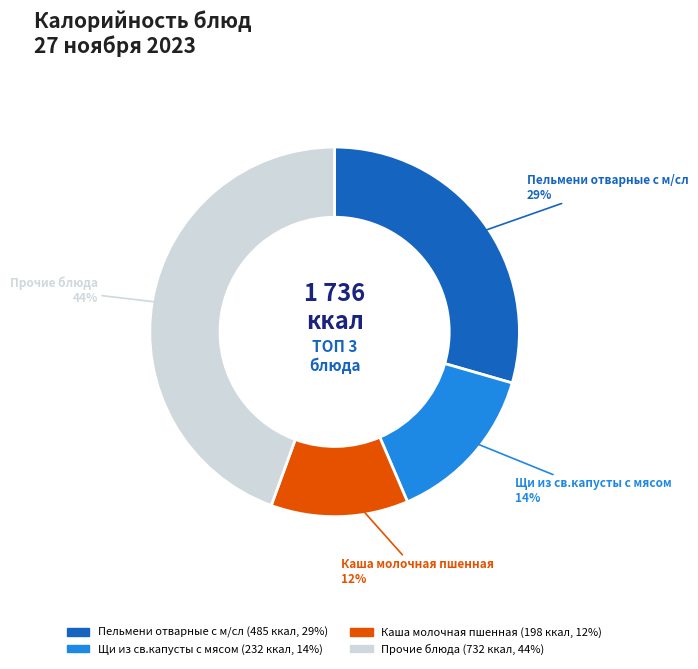

To the nearest percent, what portion does Каша молочная пшенная represent?

12%